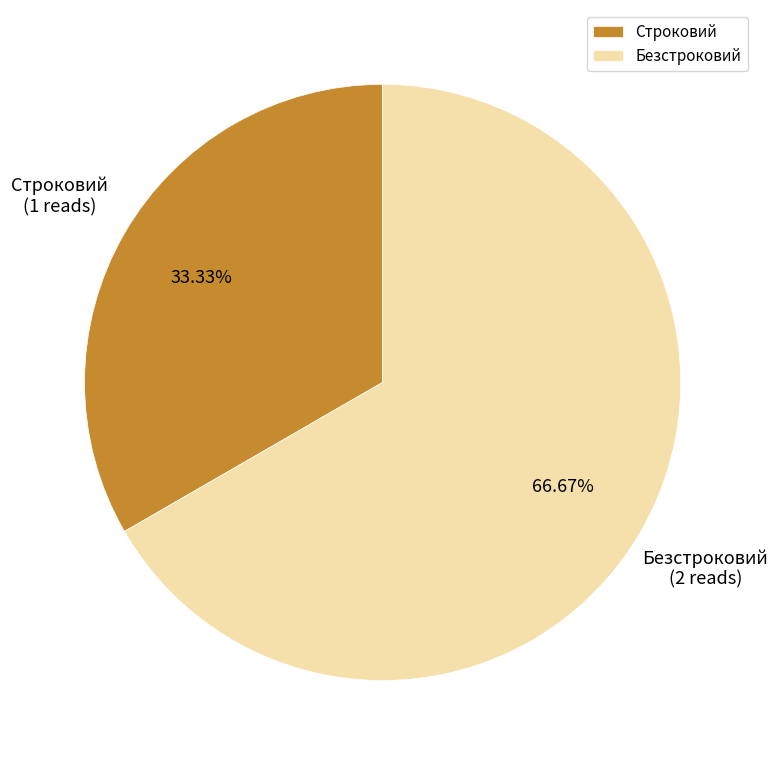

How many segments does this pie chart have?

2